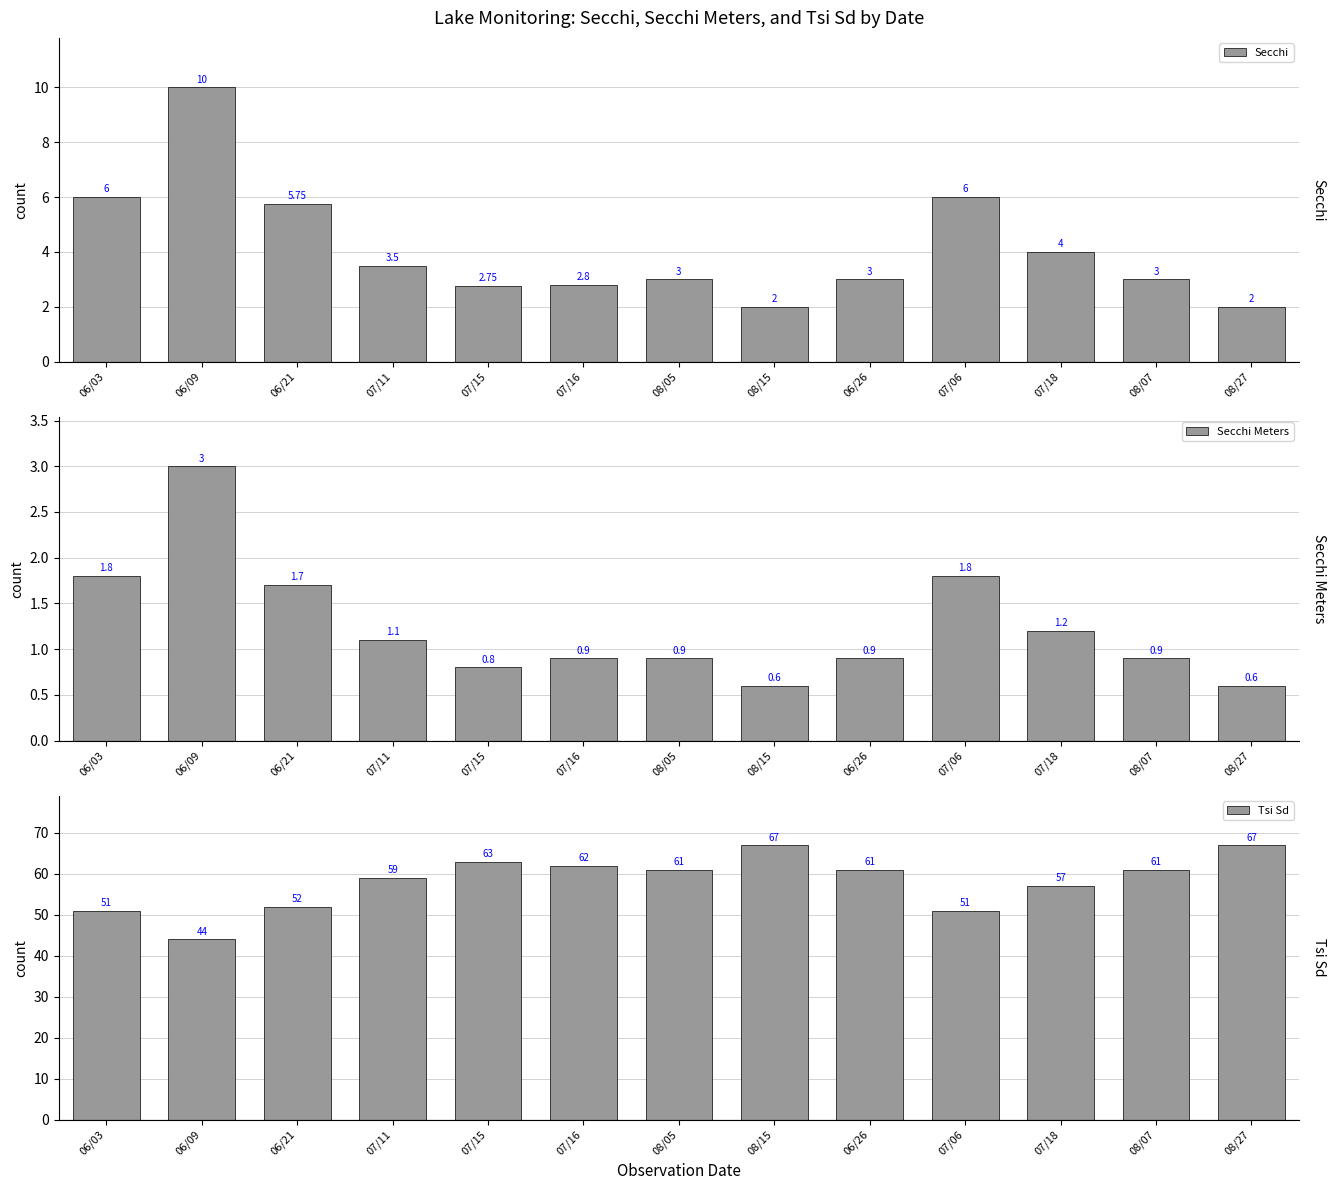

What position from the right is 07/18?

3